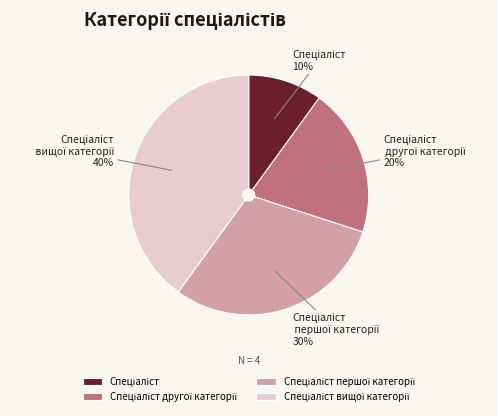

To the nearest percent, what is the average slice percentage?

25%